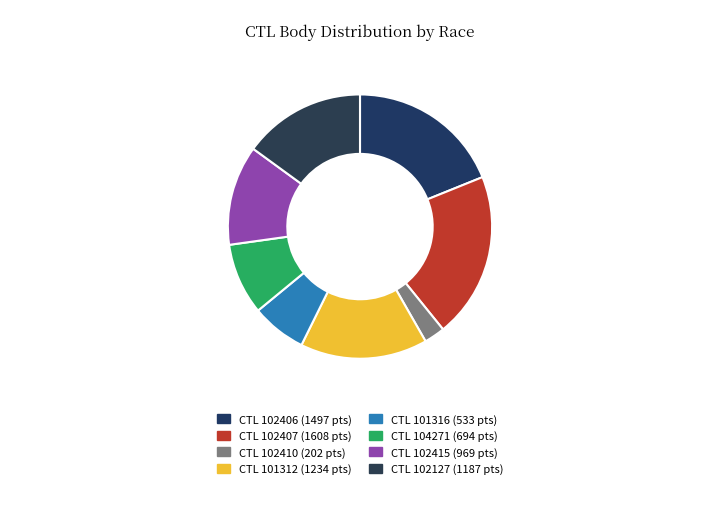

Rank the categories by value from highest to lowest.

102407, 102406, 101312, 102127, 102415, 104271, 101316, 102410